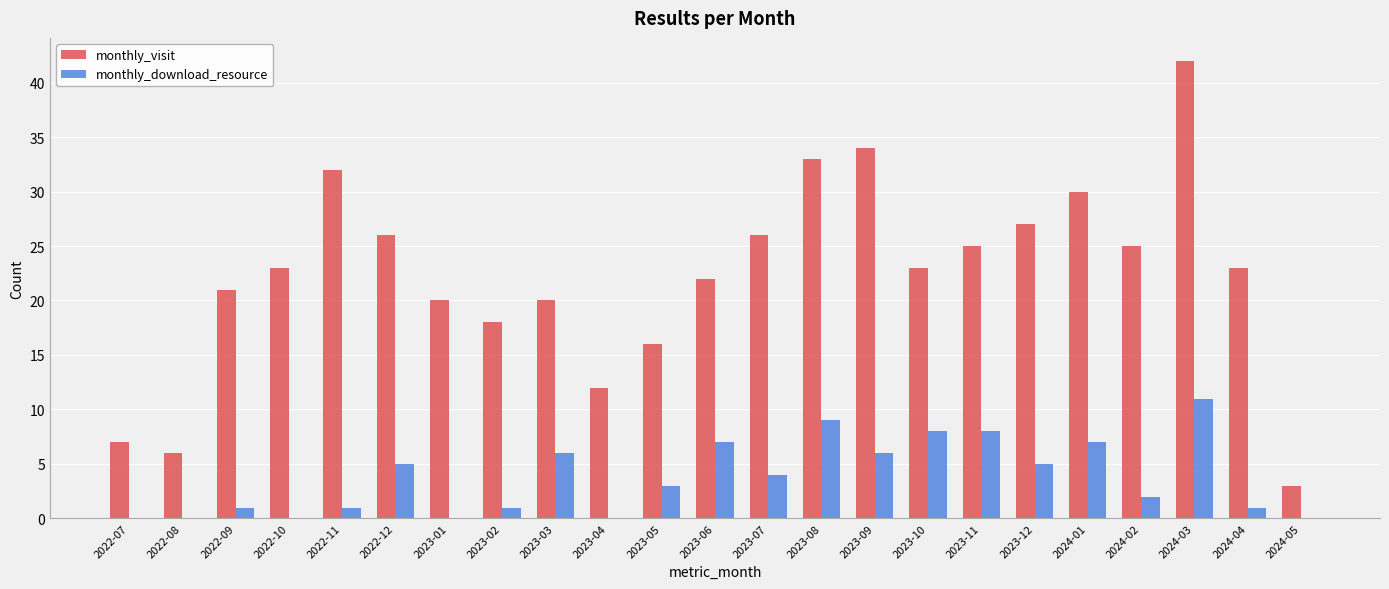

Is it true that monthly_download_resource equals 10 at 2023-03?

False